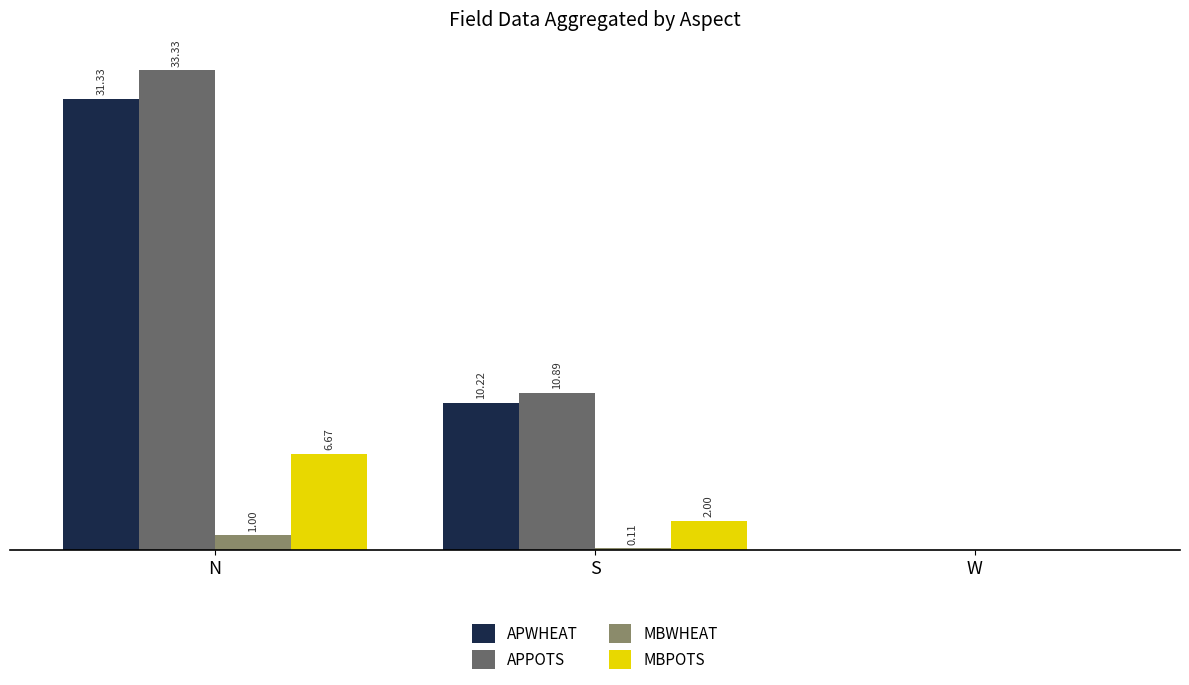

Between S and W, which series saw the biggest shift?

APPOTS